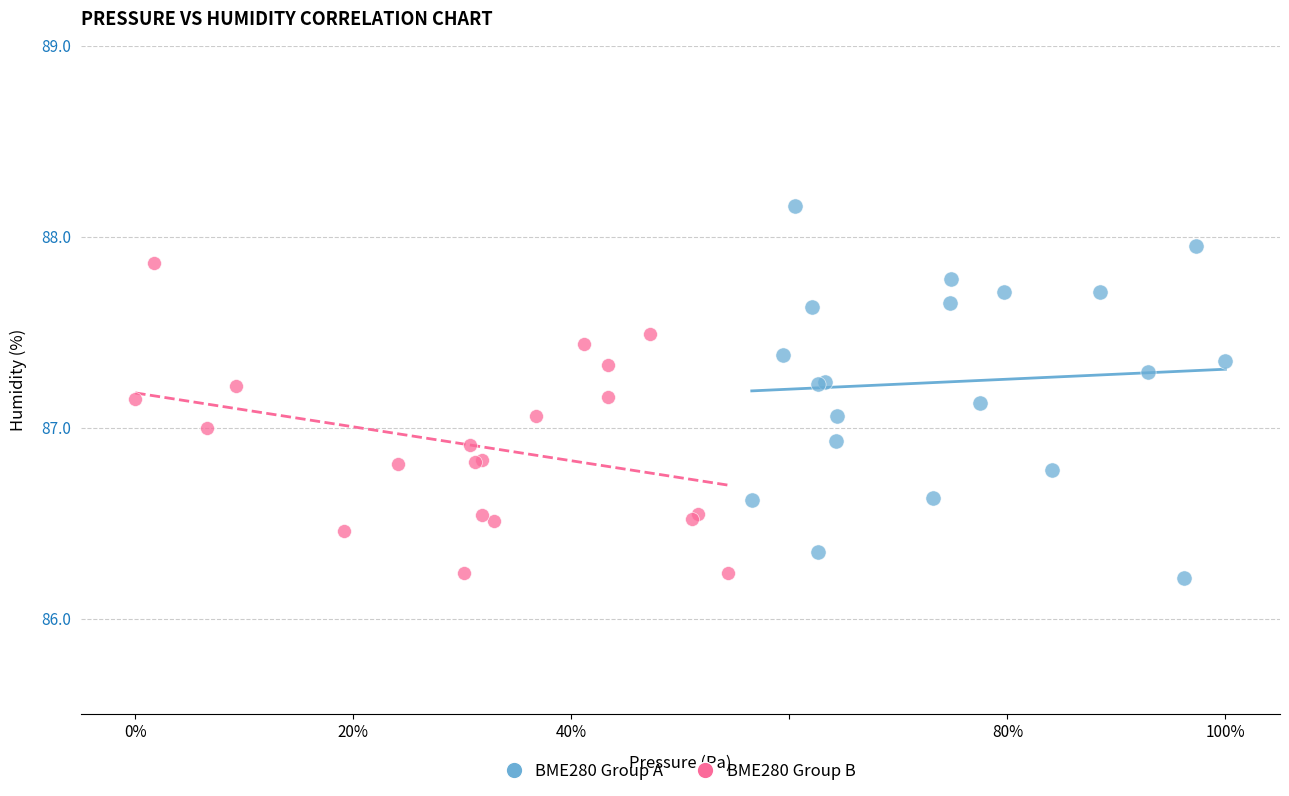

What are all the series names shown in the legend?

BME280 Group A, BME280 Group B